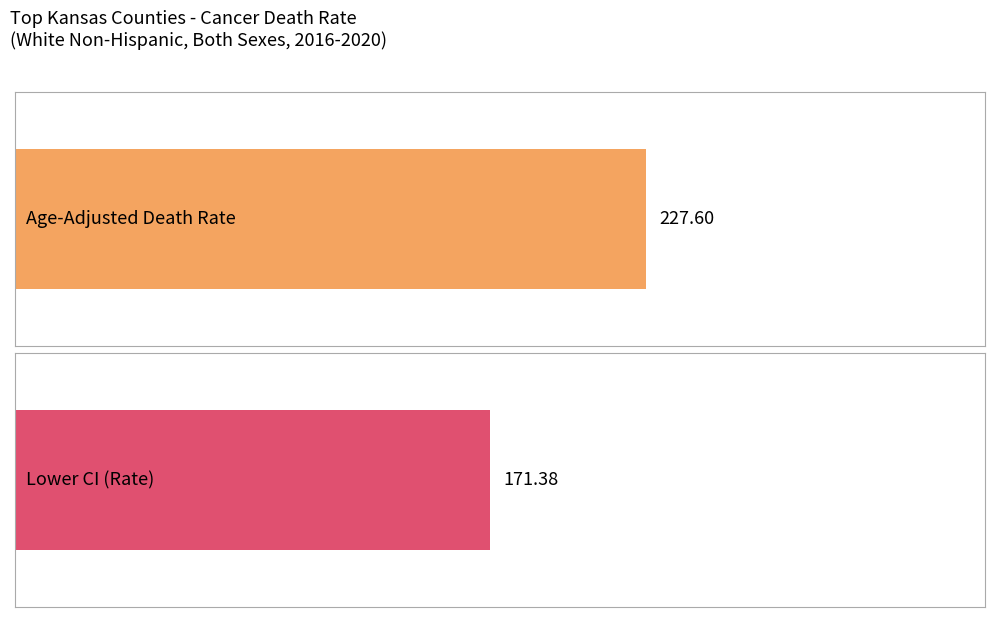

Rank the series by their average value, from lowest to highest.

Lower CI (Rate), Age-Adjusted Death Rate